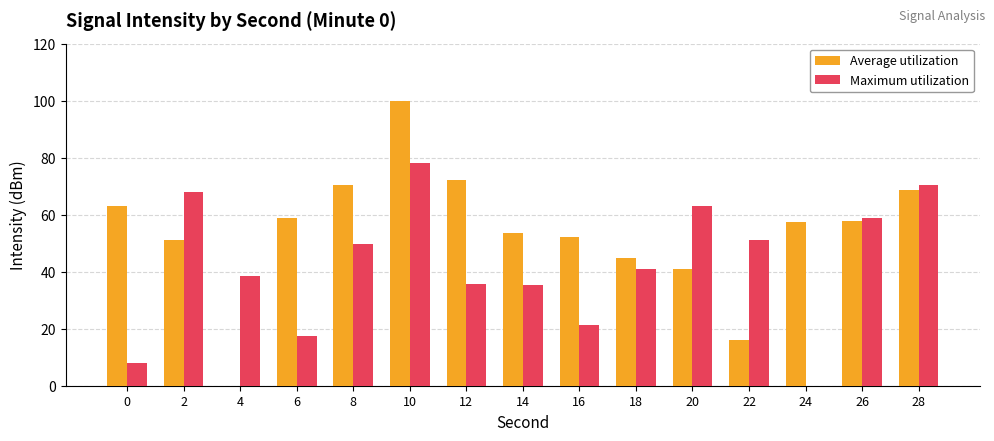

How many positive values does the Maximum utilization series have?

14